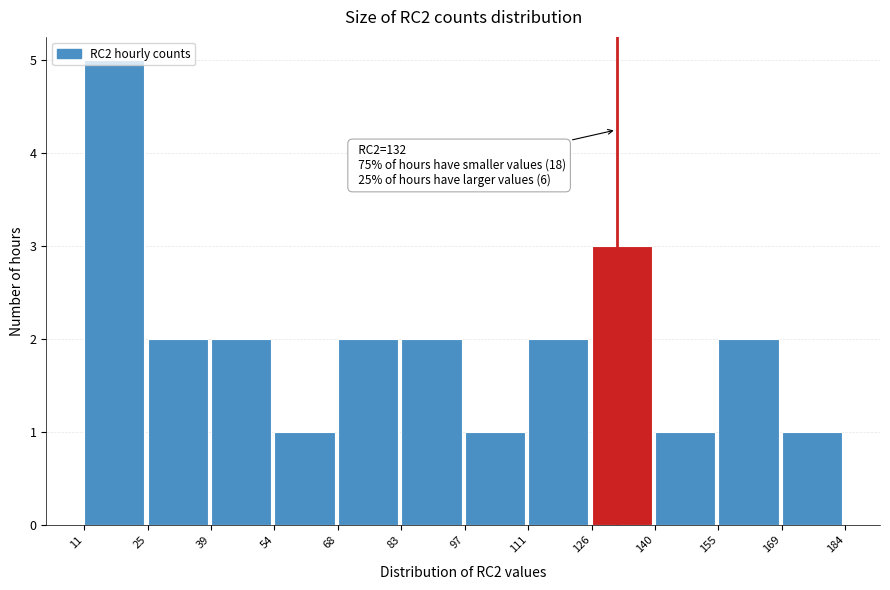

Over which range of the x-axis is the bar tallest?

11 to 25